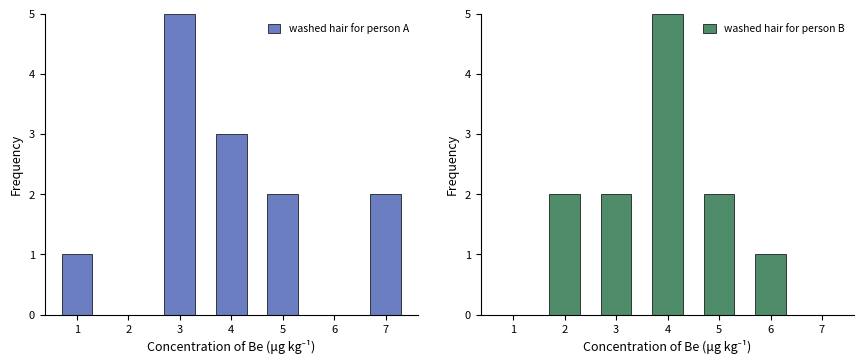

What is the difference between the washed hair for person B values at 3 and 1?

2